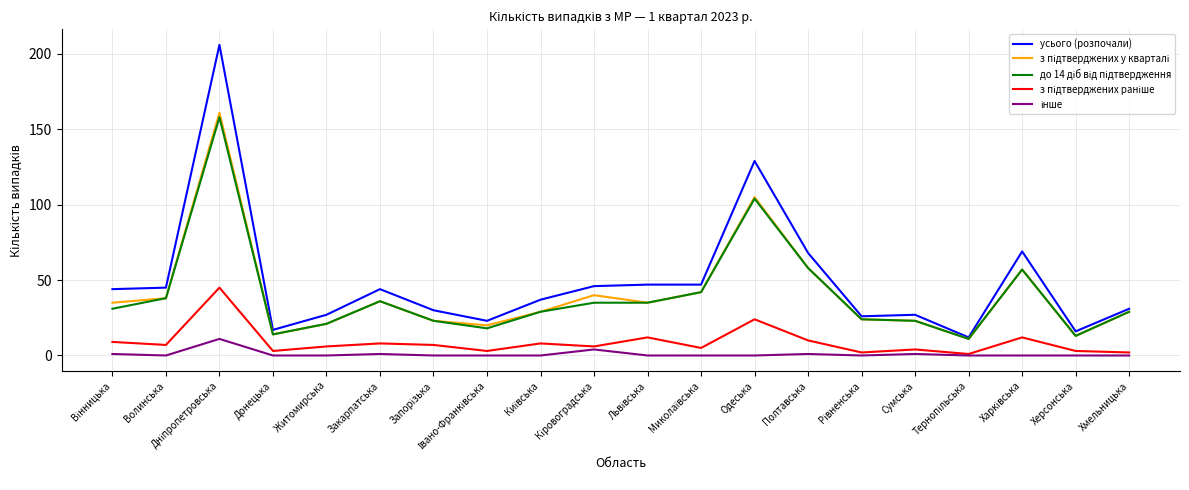

What is the greatest value displayed?

206